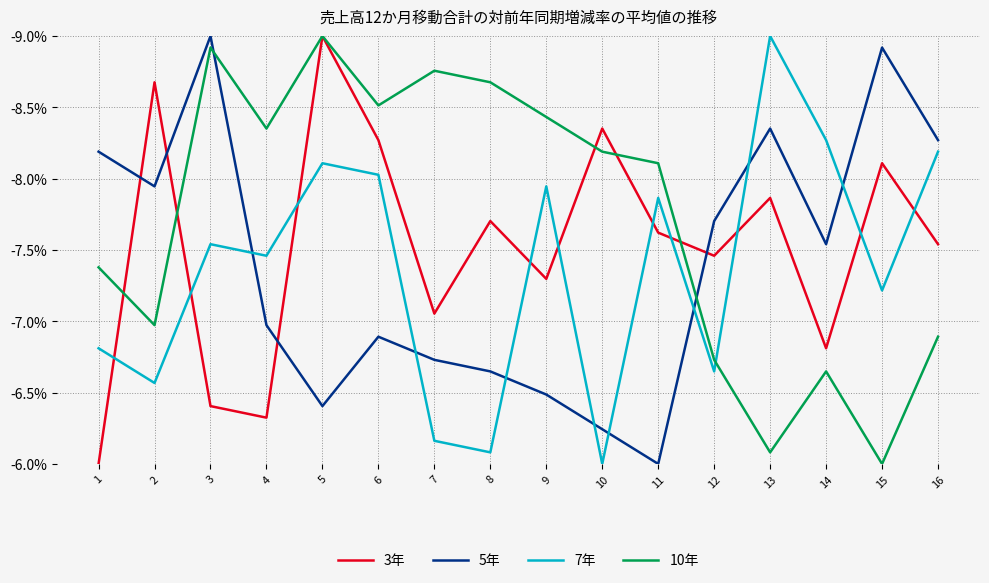

What is the maximum value shown in the chart?

-6.0